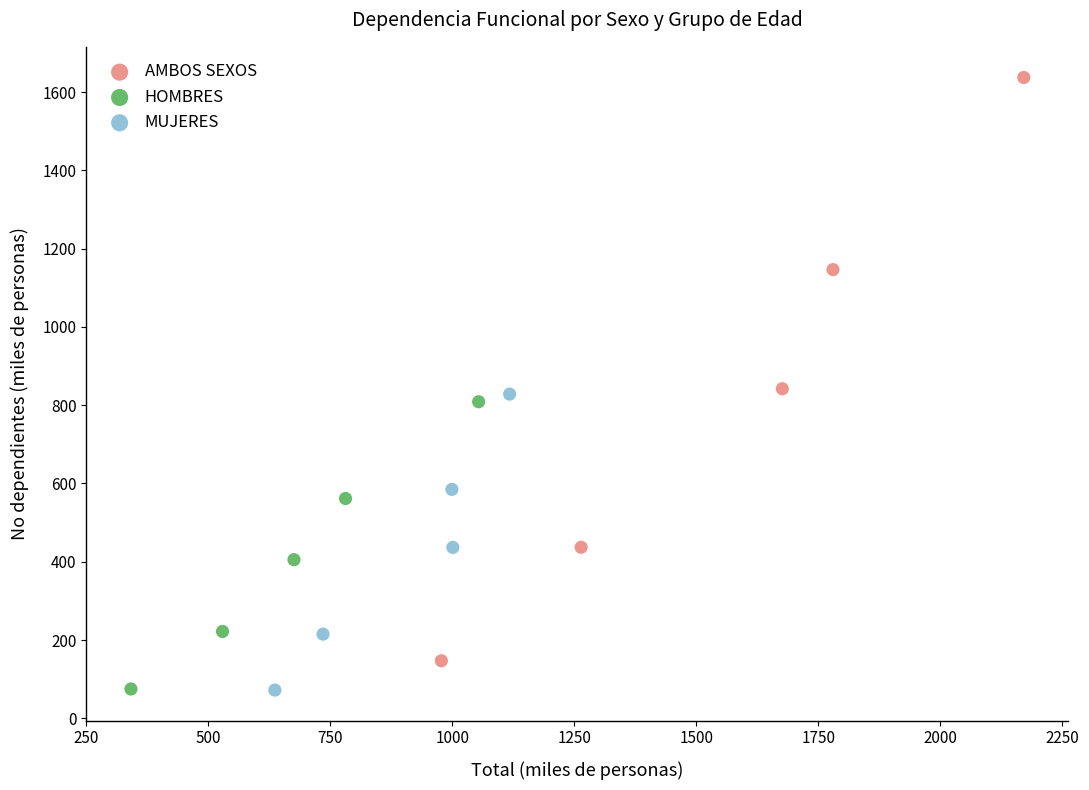

Which series contains the highest Y value?

AMBOS SEXOS